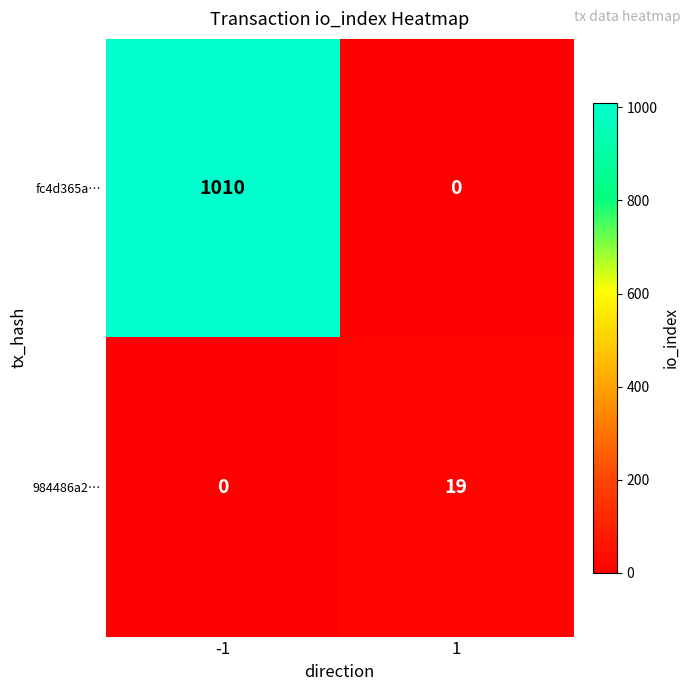

Is the value of 984486a2… at 1 greater than the value of fc4d365a… at -1?

No